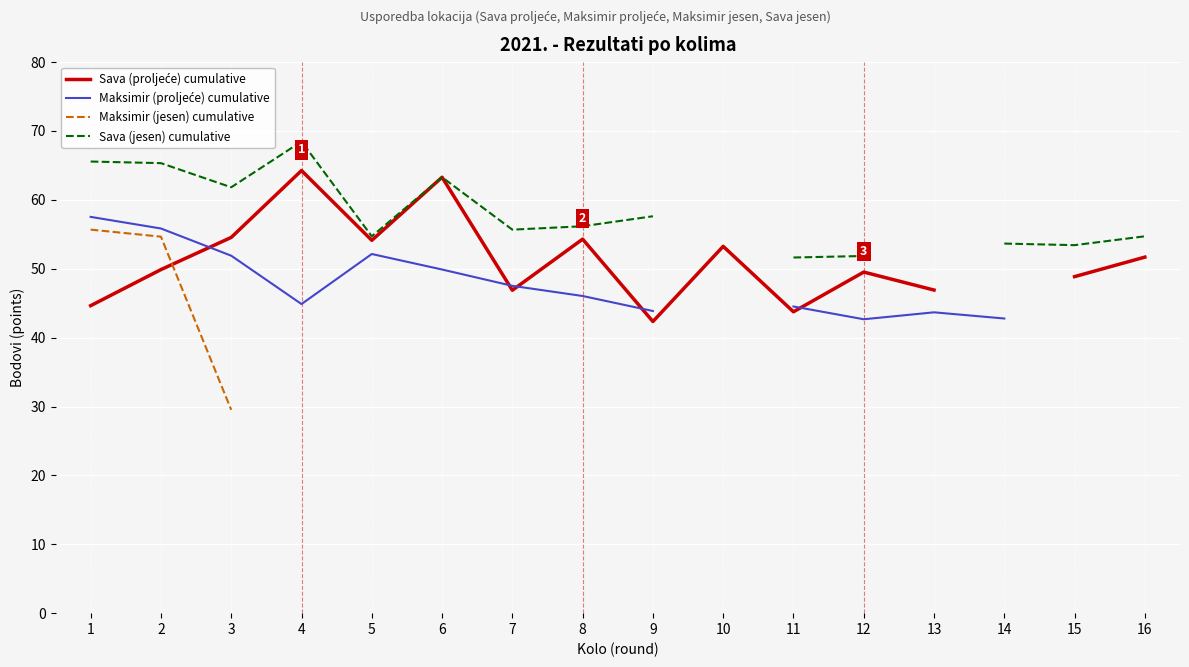

Is it true that Maksimir (jesen) cumulative equals 46.0 at 7?

True